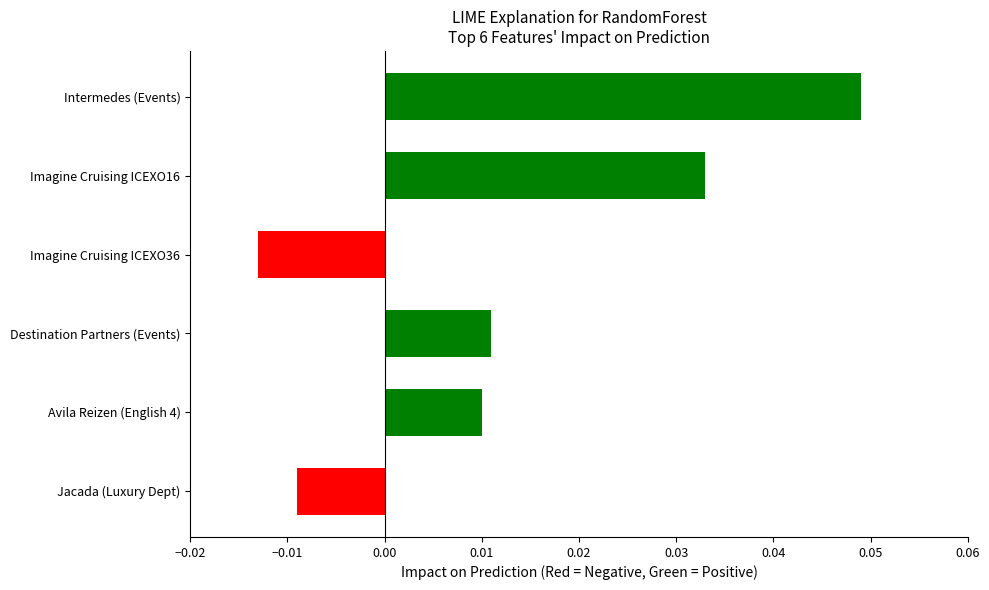

List the labels in order of value, largest first.

Intermedes (Events), Imagine Cruising ICEXO16, Destination Partners (Events), Avila Reizen (English 4), Jacada (Luxury Dept), Imagine Cruising ICEXO36